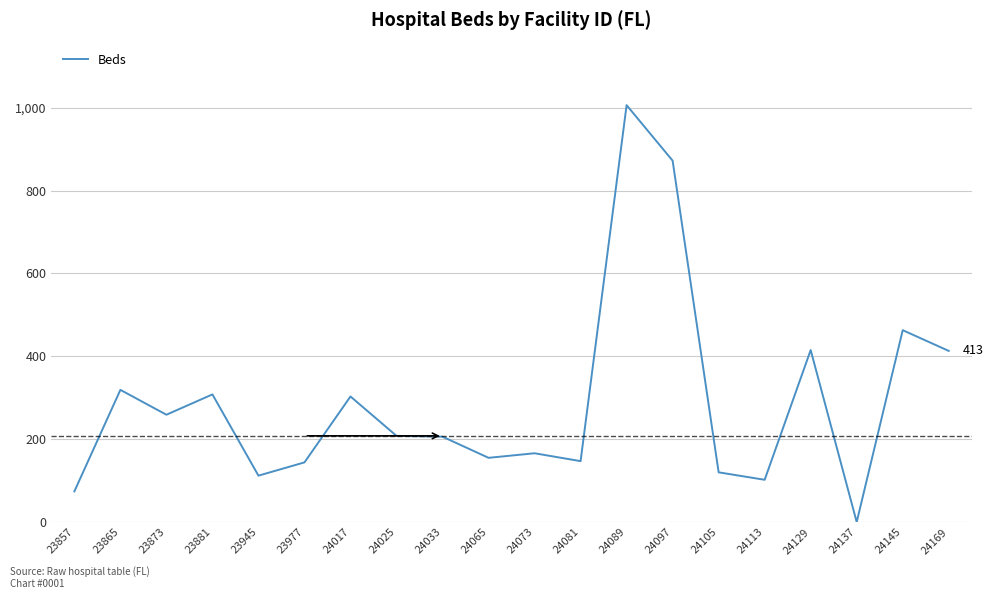

How many values are below 208?

10